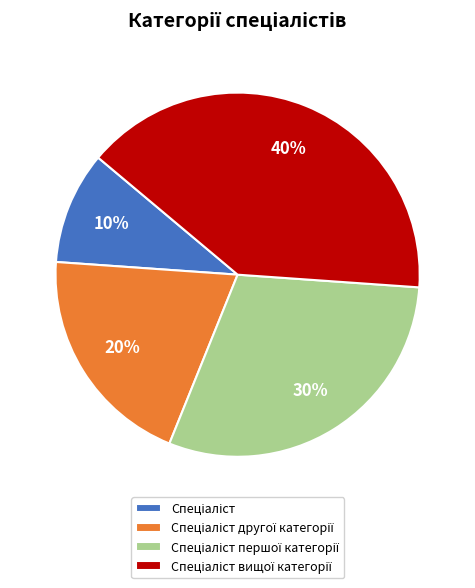

To the nearest percent, what is the difference between the largest and smallest slice percentages?

30%